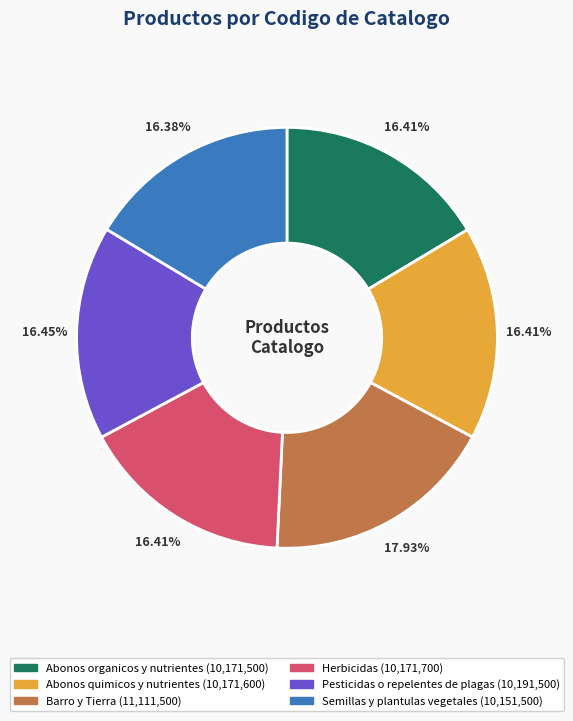

Which slice is the largest?

Barro y Tierra